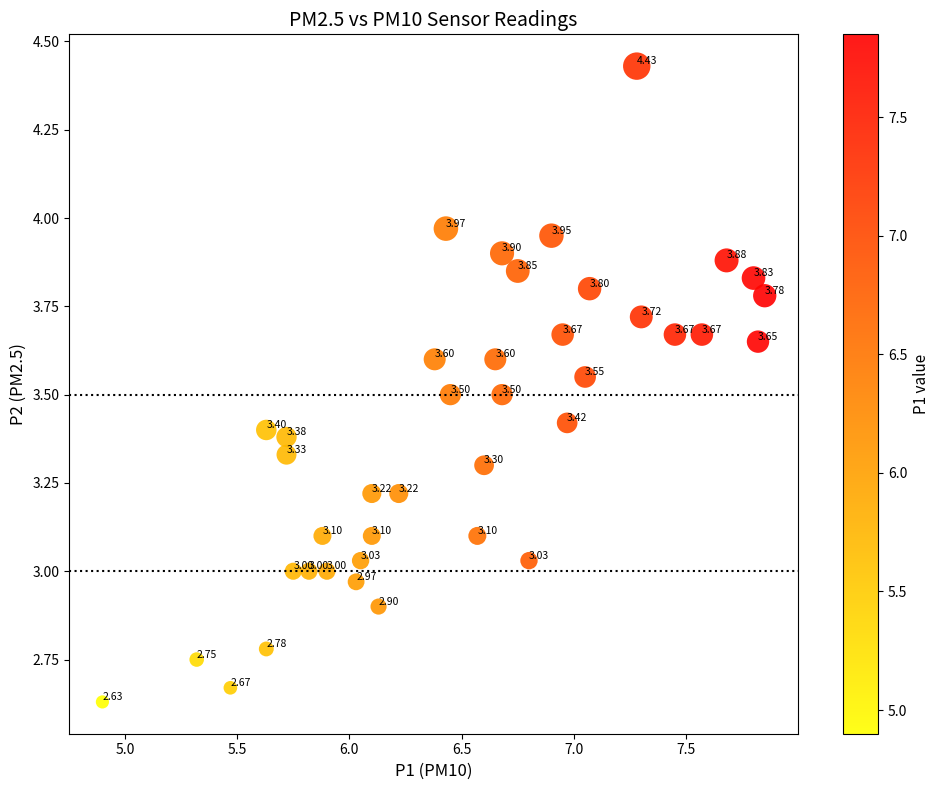

What is the range of Y values (max minus min)?

1.8